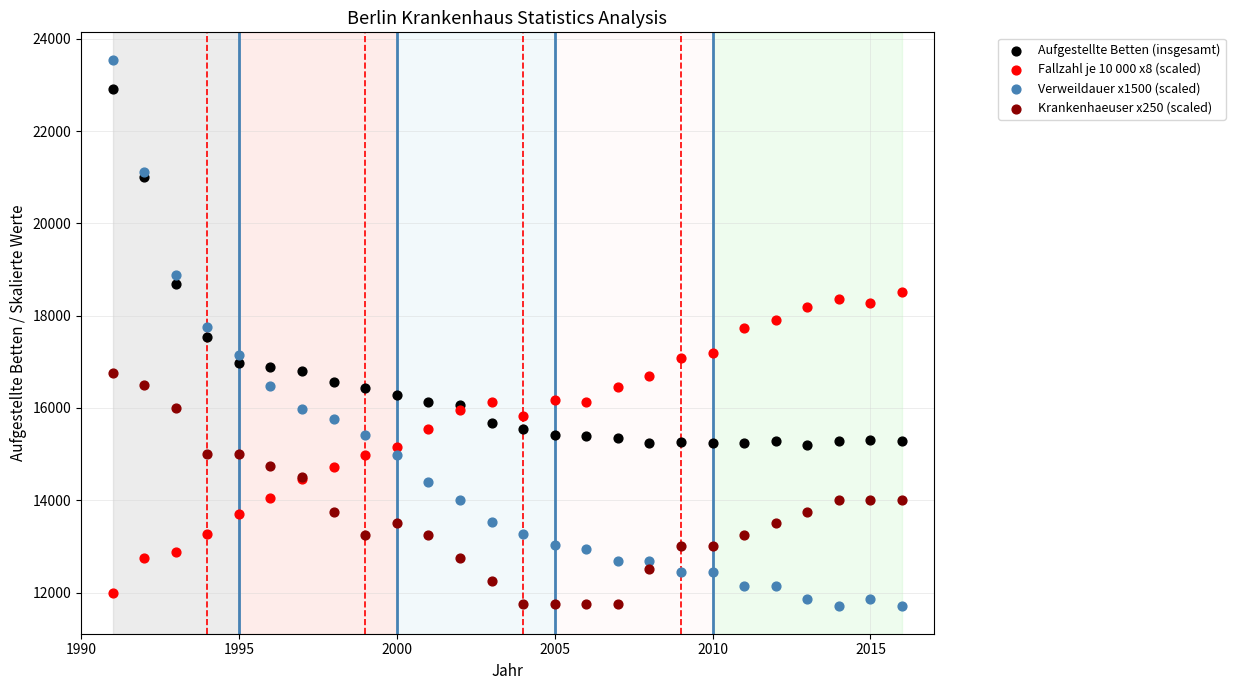

What is the X range (max minus min) for the scatter plot?

25.0